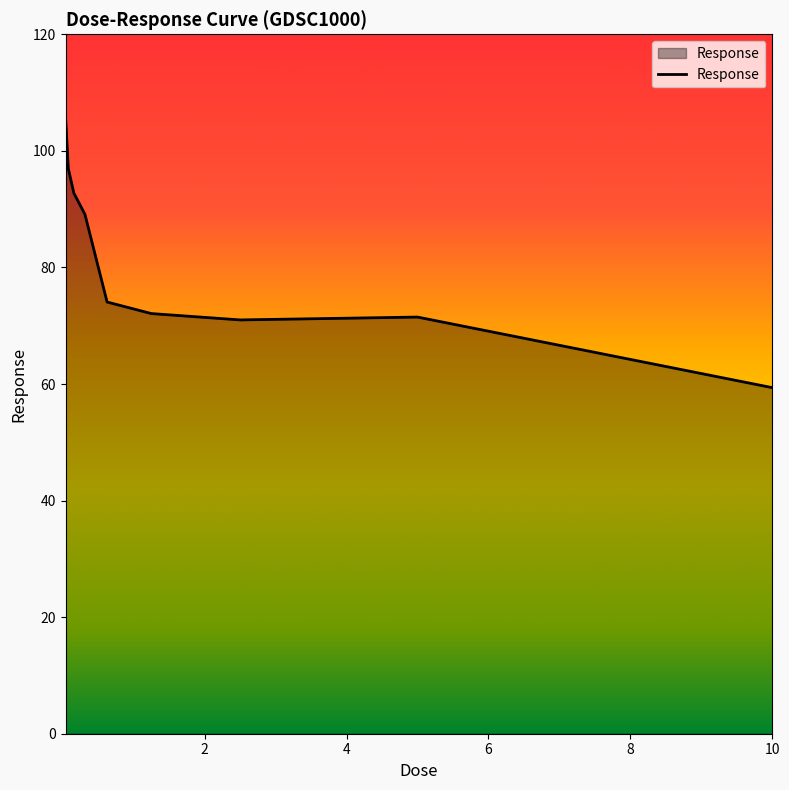

Does the chart have visible grid lines?

No